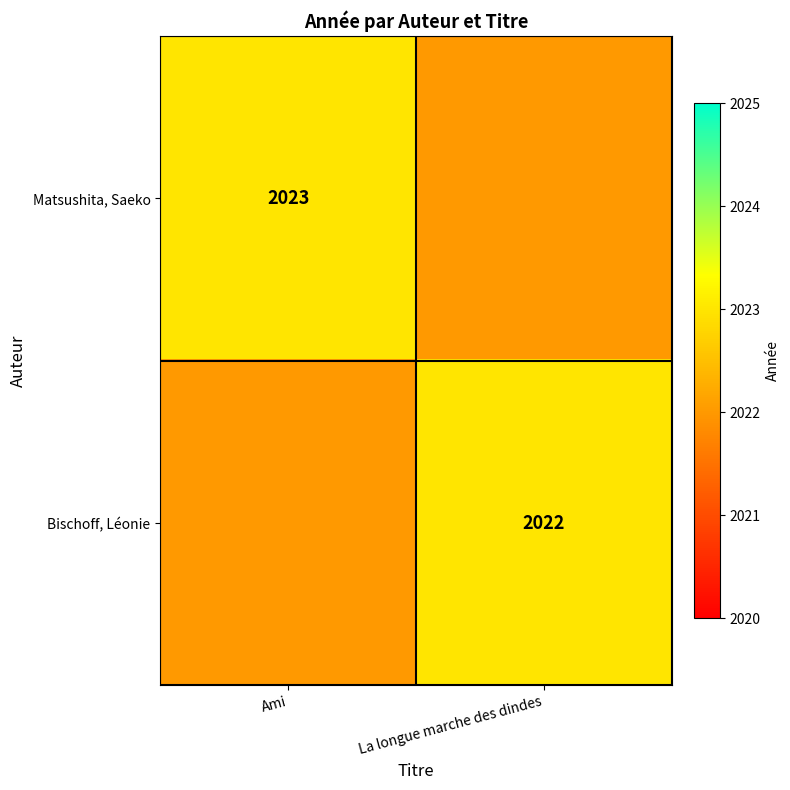

True or false: Matsushita, Saeko has a value of 421 at Ami.

False